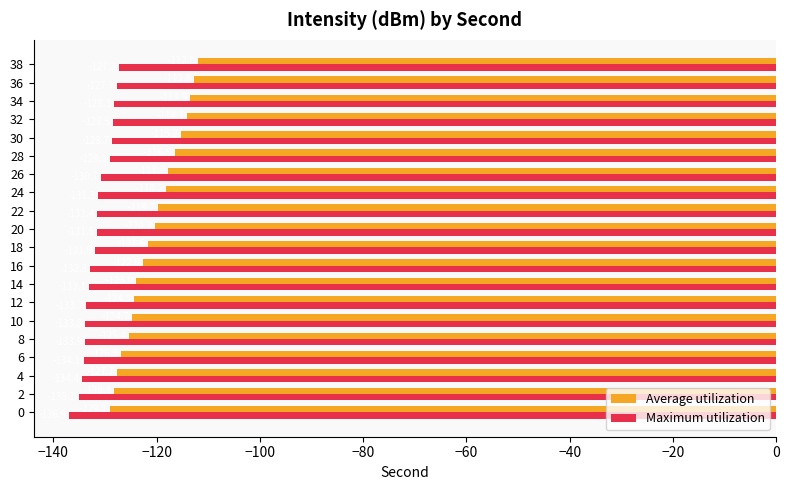

What are all the series names shown in the legend?

Average utilization, Maximum utilization